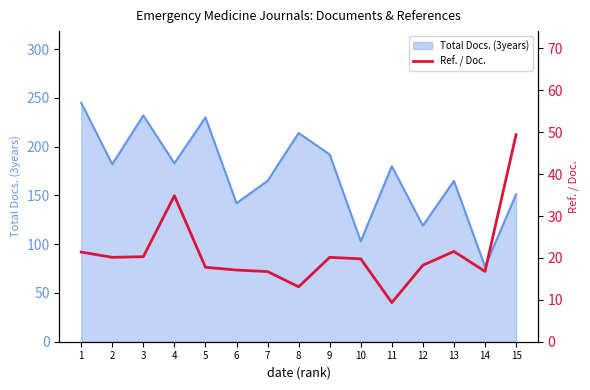

Approximately how many times larger is the value at 13 compared to 14?

1.3